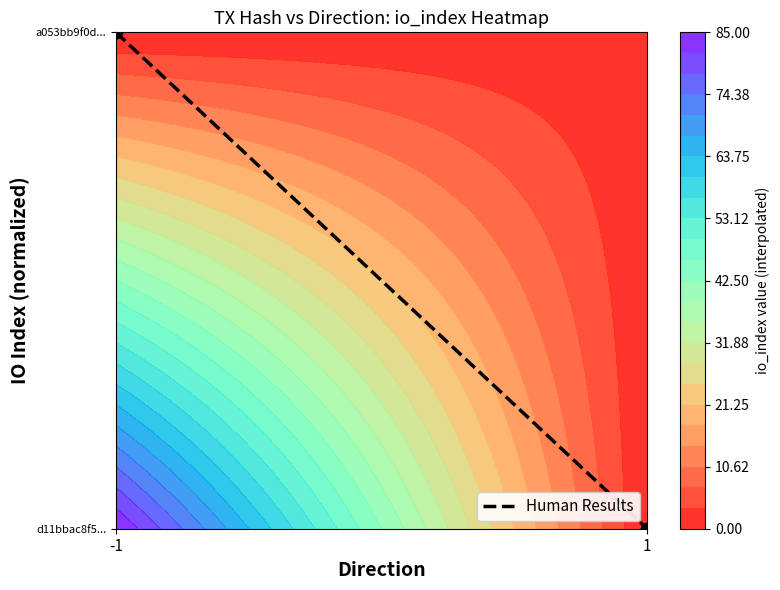

Which has a higher value, -1 or 1?

-1